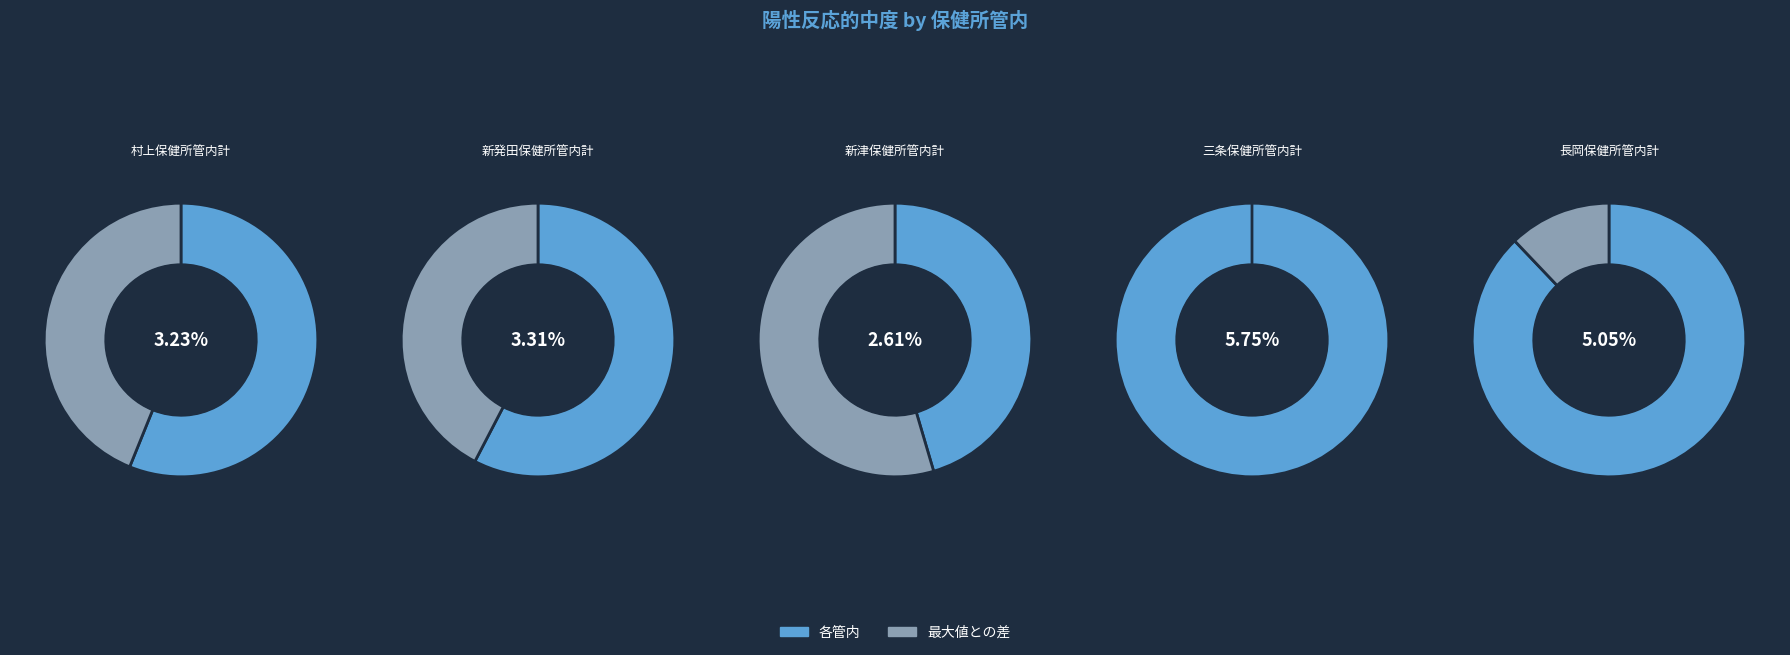

What percentage do 新発田保健所管内計 and 長岡保健所管内計 together represent?

41.9%